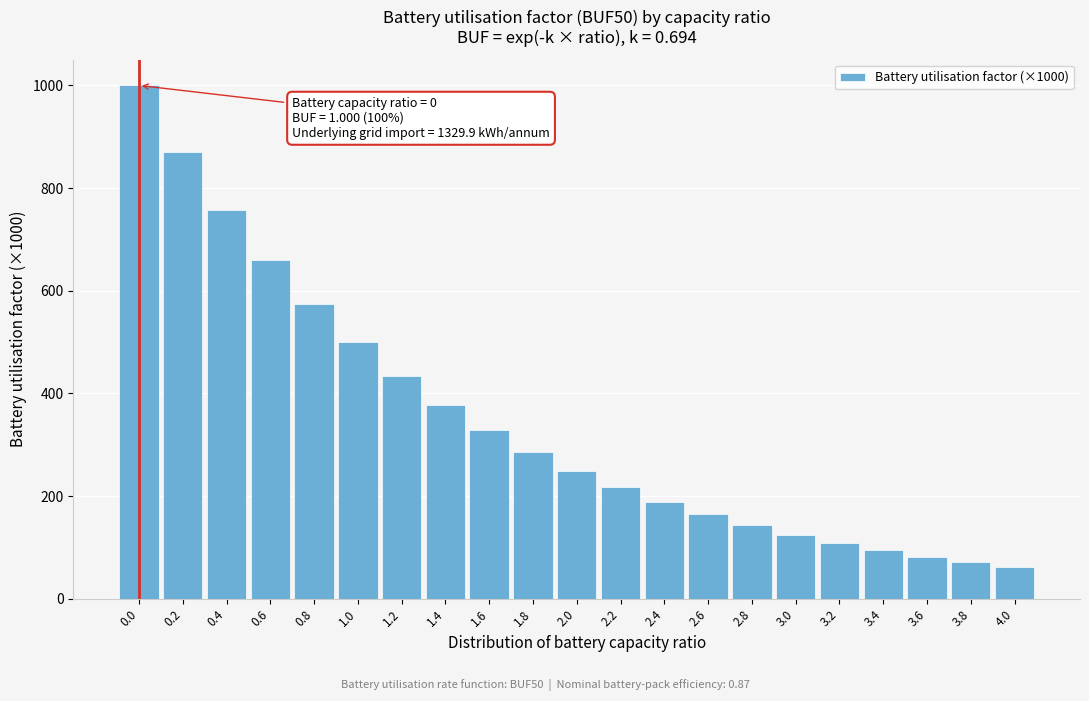

Reading right to left, transcribe all the data shown in this chart.

4.0=62.3	3.8=71.6	3.6=82.2	3.4=94.5	3.2=108.5	3.0=124.7	2.8=143.2	2.6=164.6	2.4=189.1	2.2=217.2	2.0=249.6	1.8=286.7	1.6=329.4	1.4=378.5	1.2=434.8	1.0=499.6	0.8=574.0	0.6=659.4	0.4=757.6	0.2=870.4	0.0=1000.0